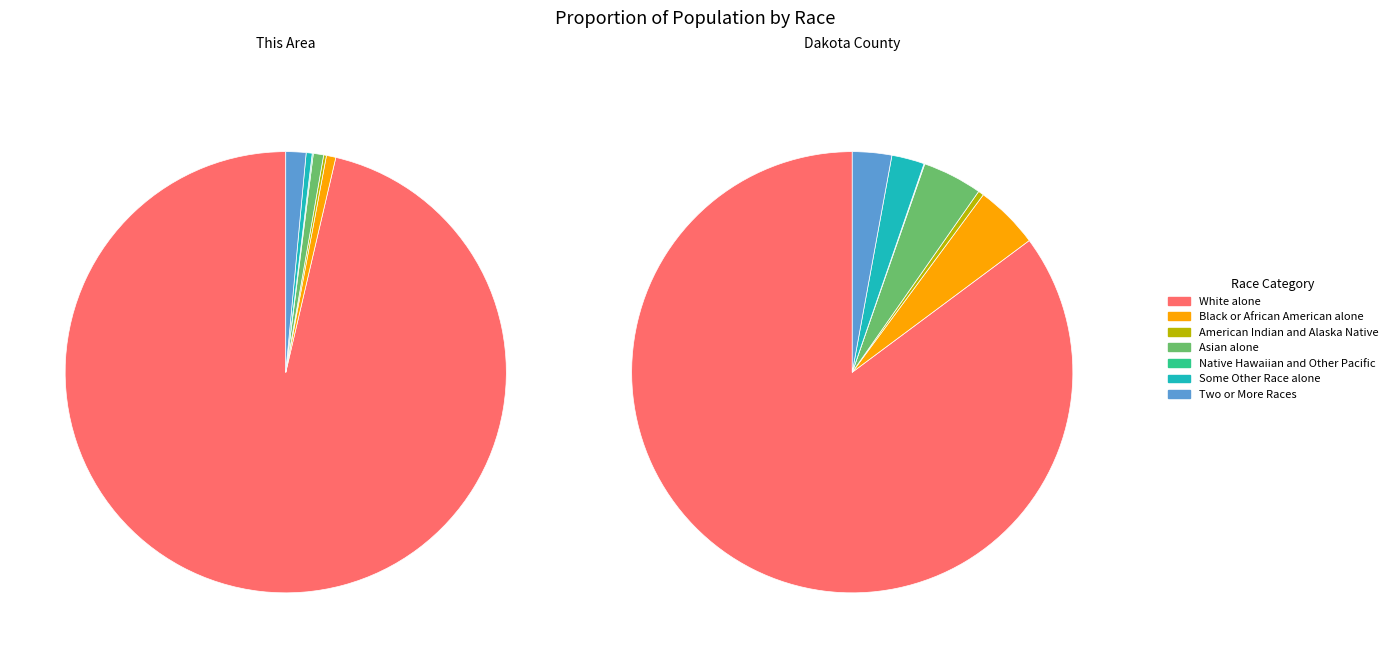

To the nearest percent, what is the difference between the Black or African American alone and Native Hawaiian and Other Pacific slice percentages?

1%